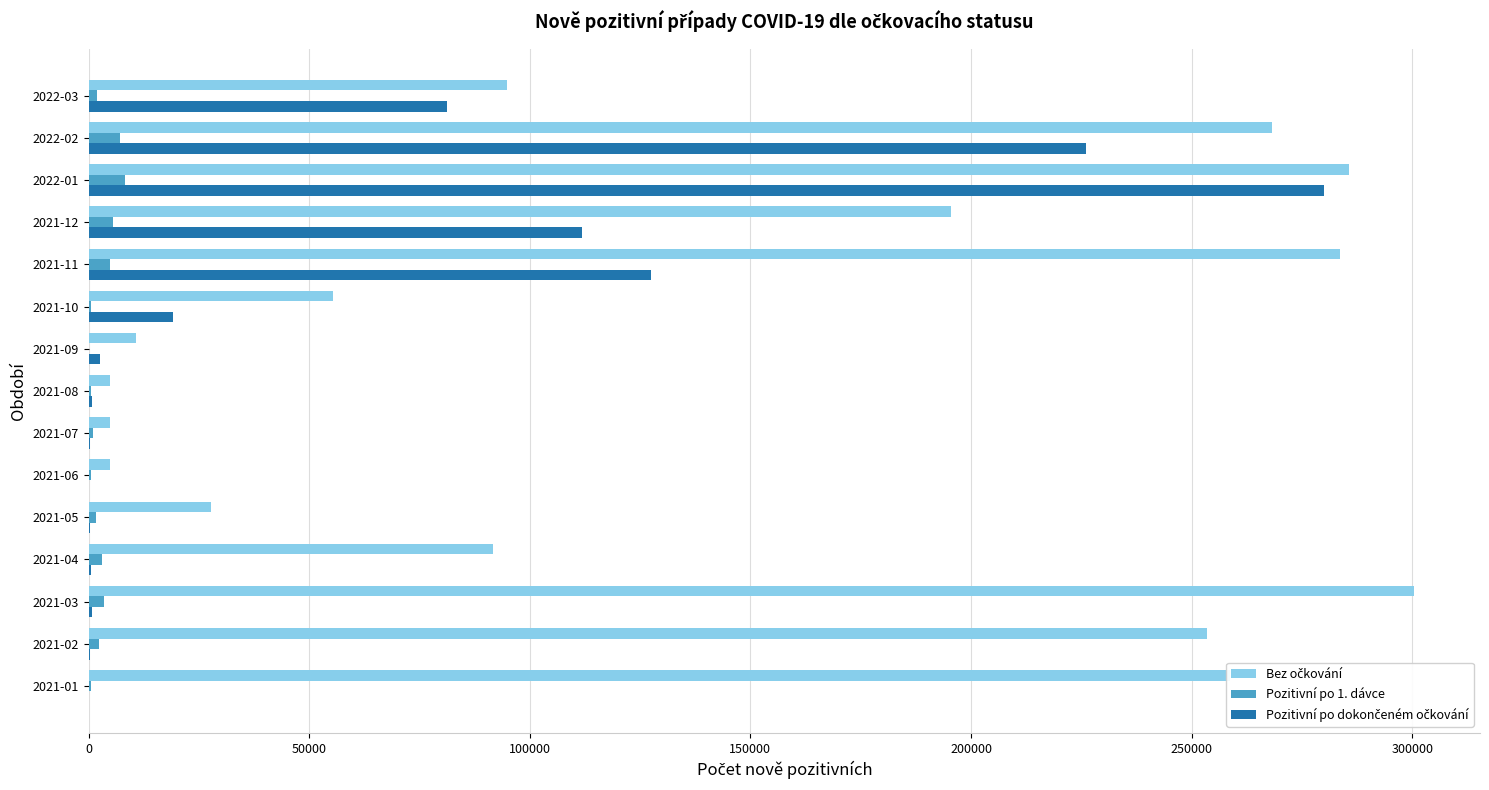

At which category is the sum across all series the highest?

2022-01